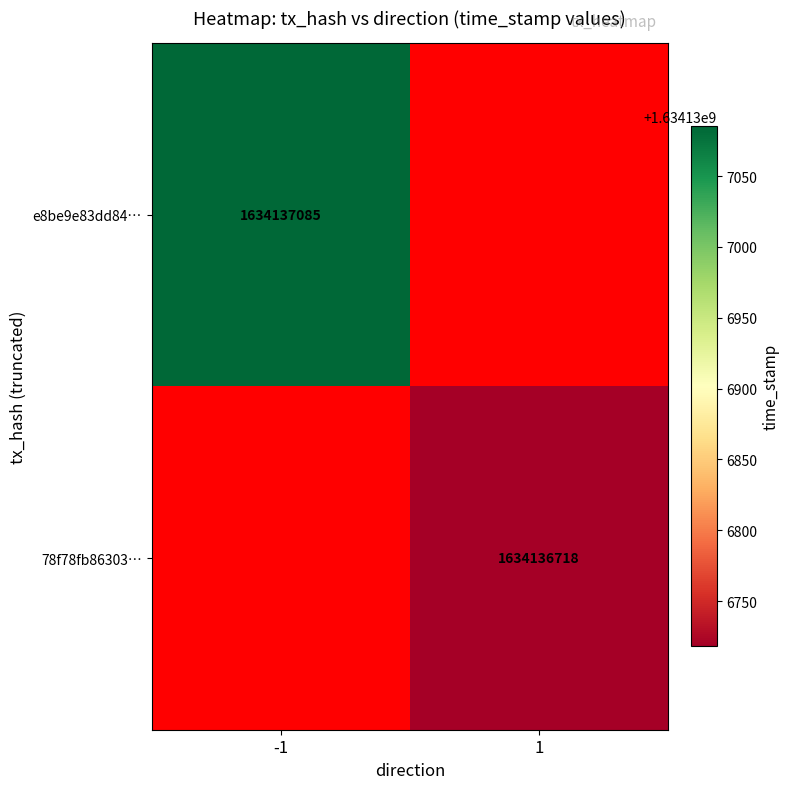

What is the maximum value for 78f78fb86303c02751d33748f7db203cf618d09?

1634136718